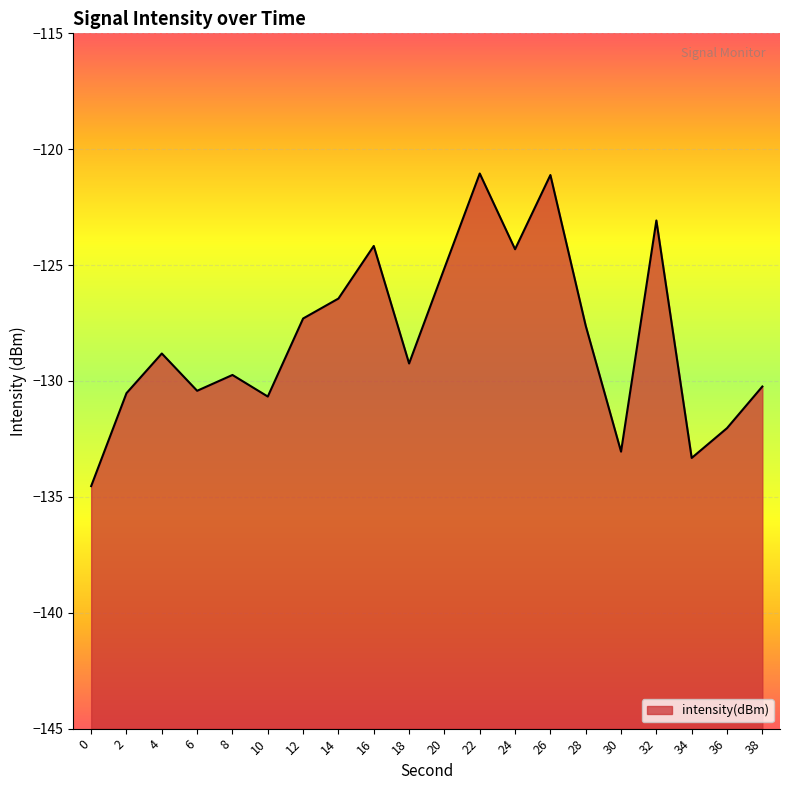

Reading left to right, transcribe all the data shown in this chart.

-134.5	-130.5	-128.8	-130.4	-129.7	-130.7	-127.3	-126.4	-124.2	-129.2	-125.1	-121.0	-124.3	-121.1	-127.6	-133.0	-123.1	-133.3	-132.0	-130.2